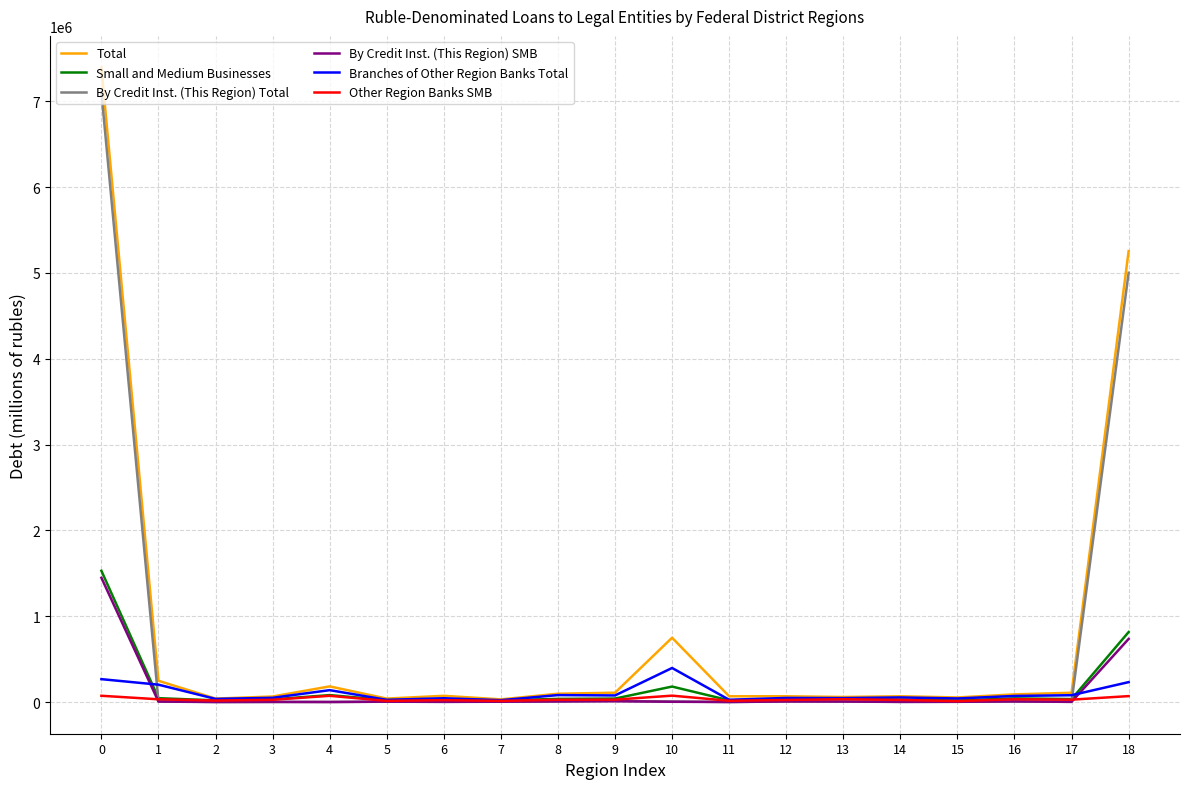

What is the maximum value shown in the chart?

7393392